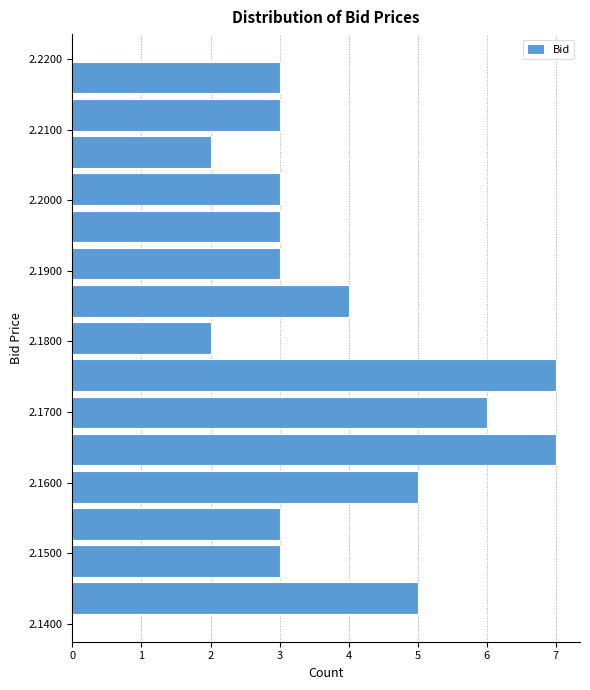

Reading bottom to top, list every bar in this chart as the range it spans on the y-axis followed by its length. Neither the bar edges nor the lengths are printed on the chart, so give them approximately, as read against the axes.

2.141 to 2.146: 5
2.146 to 2.152: 3
2.152 to 2.157: 3
2.157 to 2.162: 5
2.162 to 2.167: 7
2.167 to 2.173: 6
2.173 to 2.178: 7
2.178 to 2.183: 2
2.183 to 2.188: 4
2.188 to 2.194: 3
2.194 to 2.199: 3
2.199 to 2.204: 3
2.204 to 2.209: 2
2.209 to 2.215: 3
2.215 to 2.220: 3